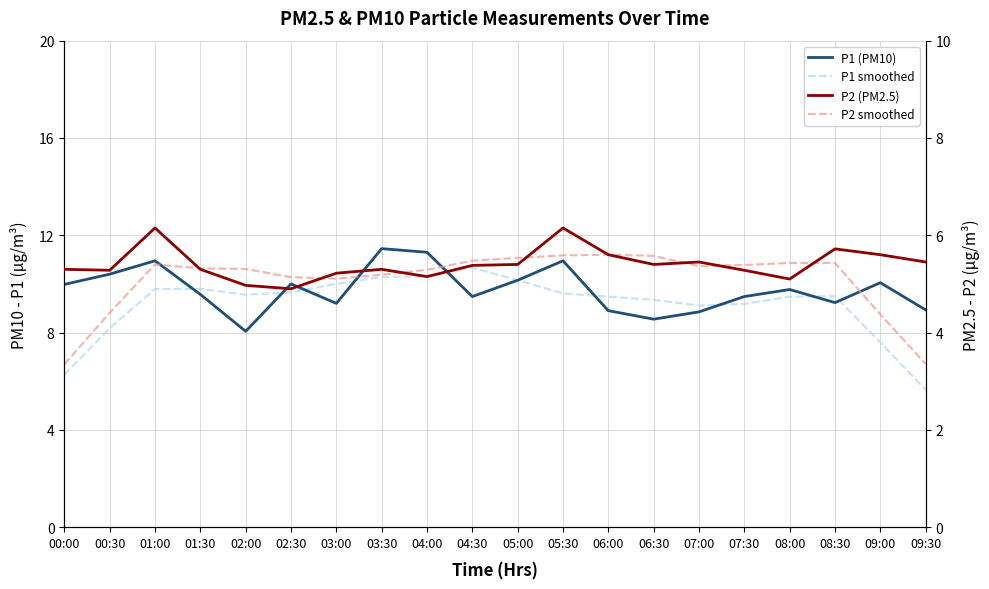

The value of P2 (PM2.5) at 03:00 is 5.2. True or false?

True